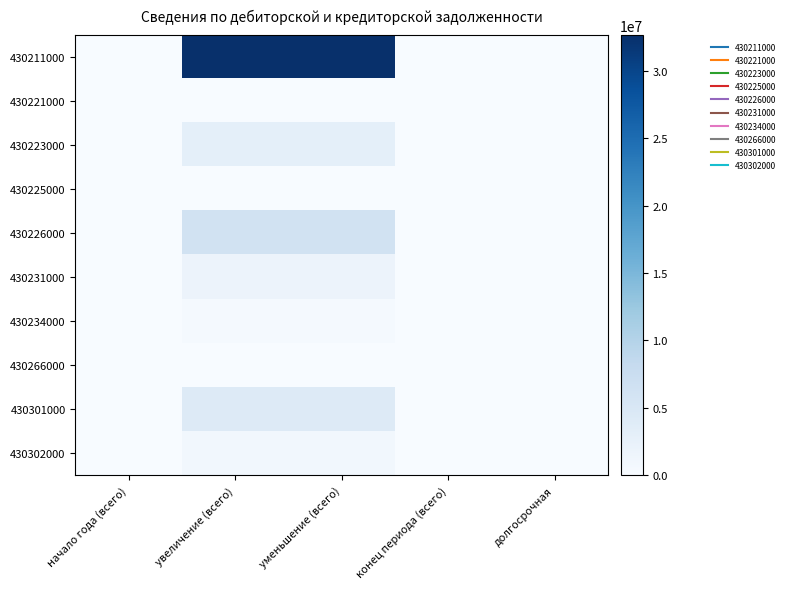

What is the total value across all series at уменьшение (всего)?

49490499.5